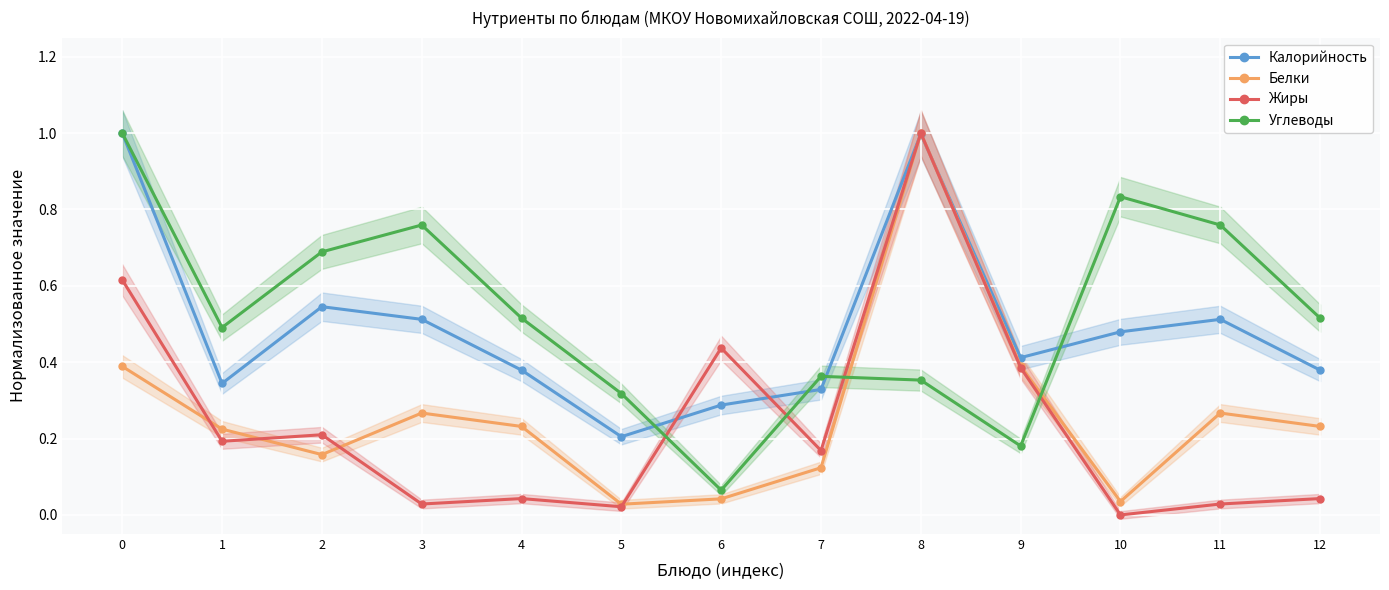

Which category has the highest value in the Жиры series?

8